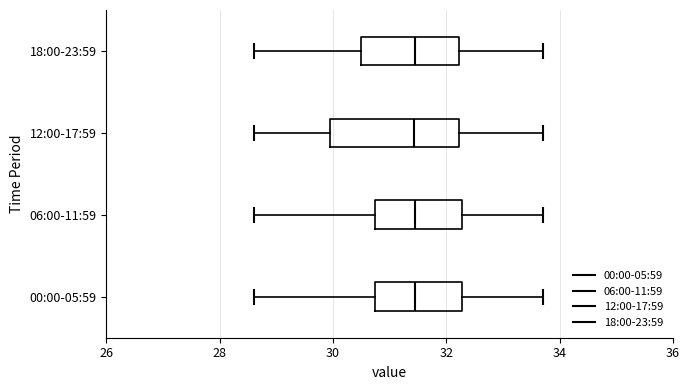

Reading bottom to top, read every box against the x-axis: the position of its median line, the range the box covers, and the ends of its whiskers. The values are not printed on the chart, so give them approximately, as read against the axis.

00:00-05:59: median 31.4, box 30.8 to 32.2, whiskers 28.6 to 33.8
06:00-11:59: median 31.4, box 30.8 to 32.2, whiskers 28.6 to 33.8
12:00-17:59: median 31.4, box 30.0 to 32.2, whiskers 28.6 to 33.8
18:00-23:59: median 31.4, box 30.4 to 32.2, whiskers 28.6 to 33.8